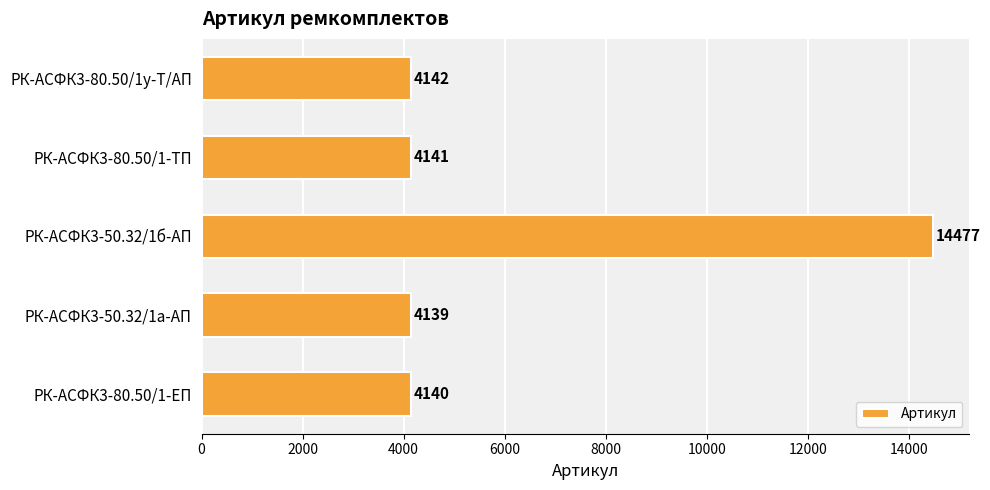

How many values are below 4141?

2